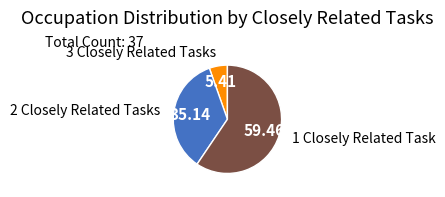

Does any single category account for the majority?

Yes